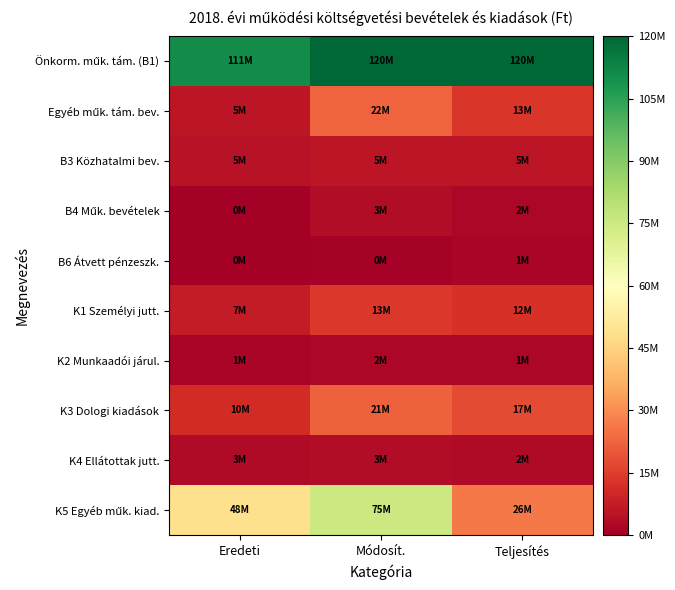

Which has a higher value, Módosít. or Eredeti?

Módosít.